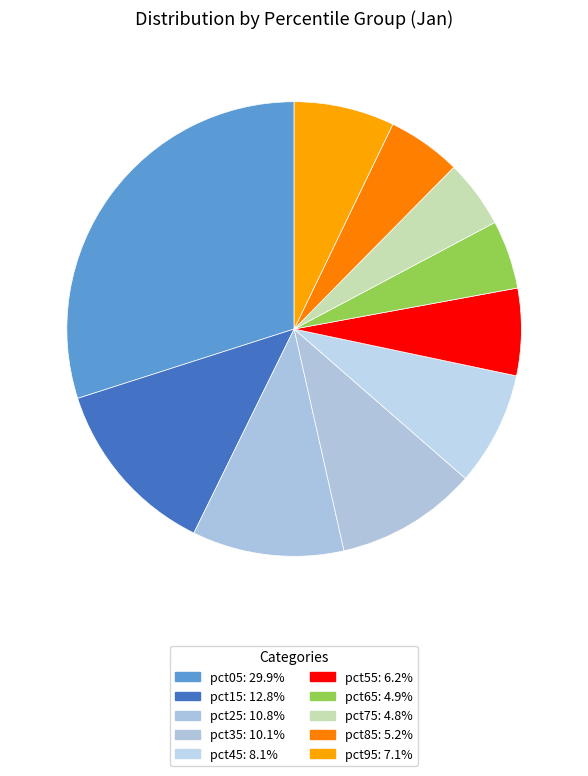

Is it true that pct55 is 6% of the pie?

True